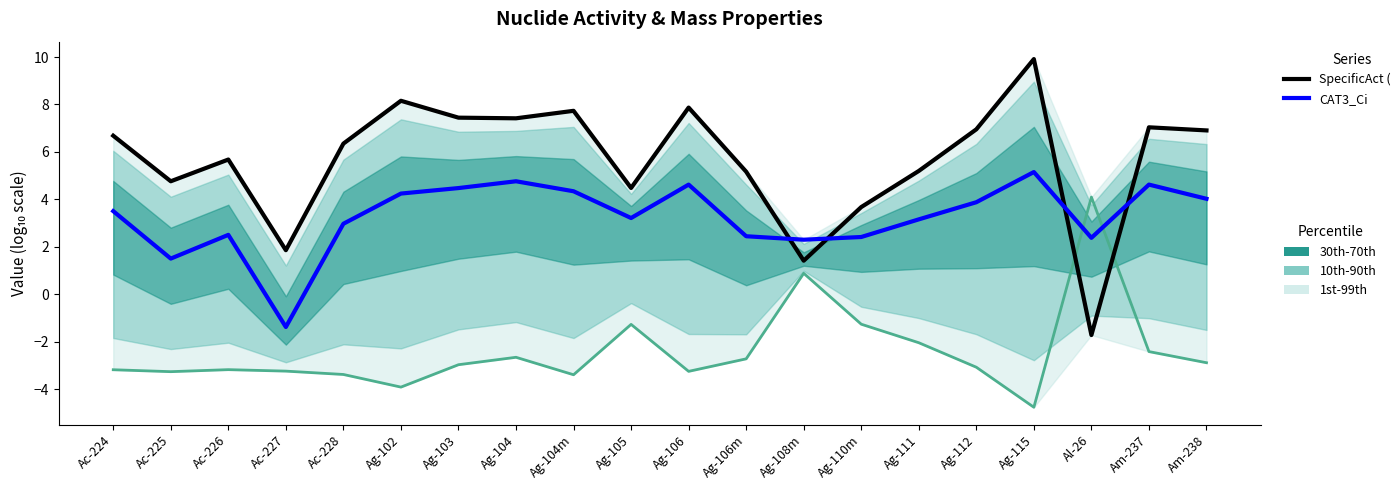

How many interior local peaks does the CAT3_Ci series have?

5